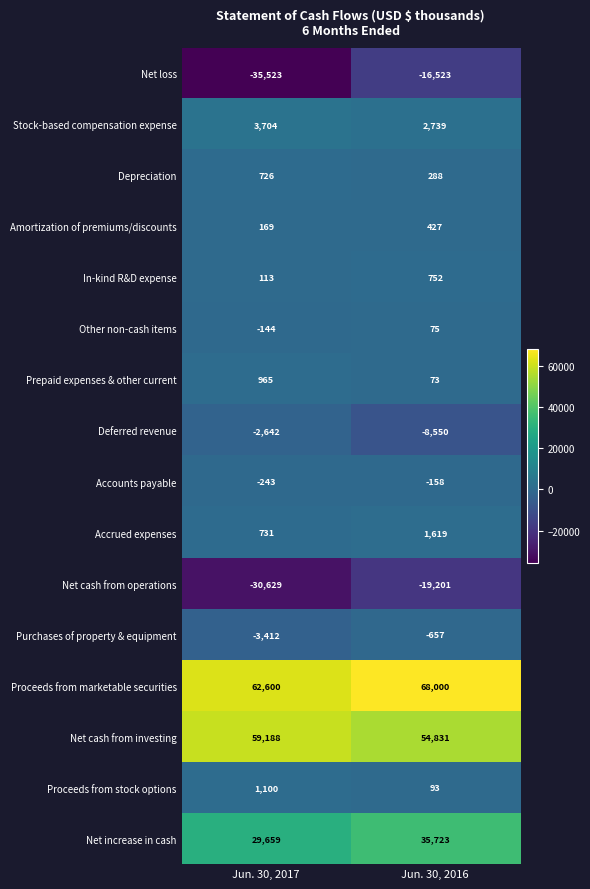

What is the difference between the maximum and minimum values in the Accounts payable series?

85